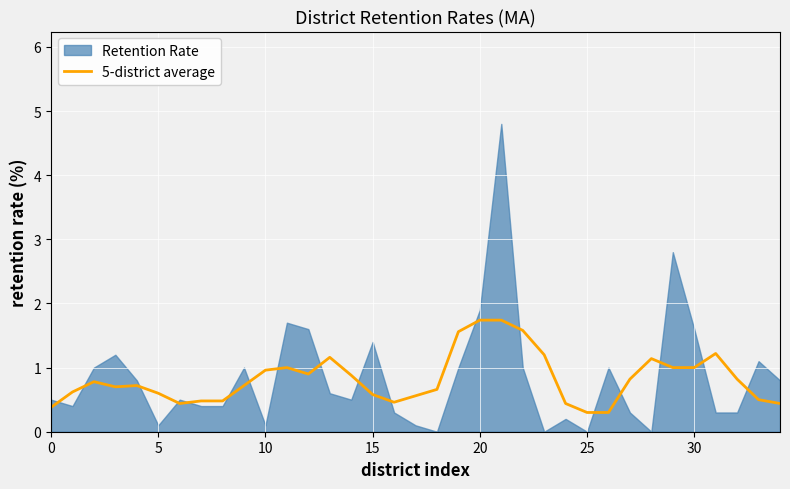

What is the label of the 19th point from the left?

18